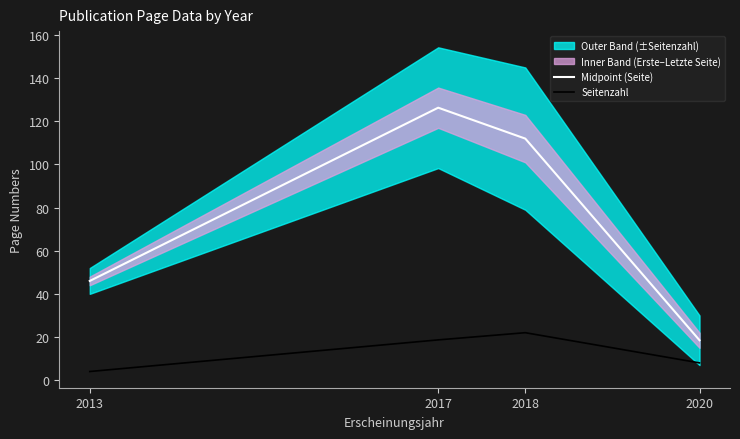

True or false: Midpoint (Seite) has more than 2 points higher than both neighbors.

False